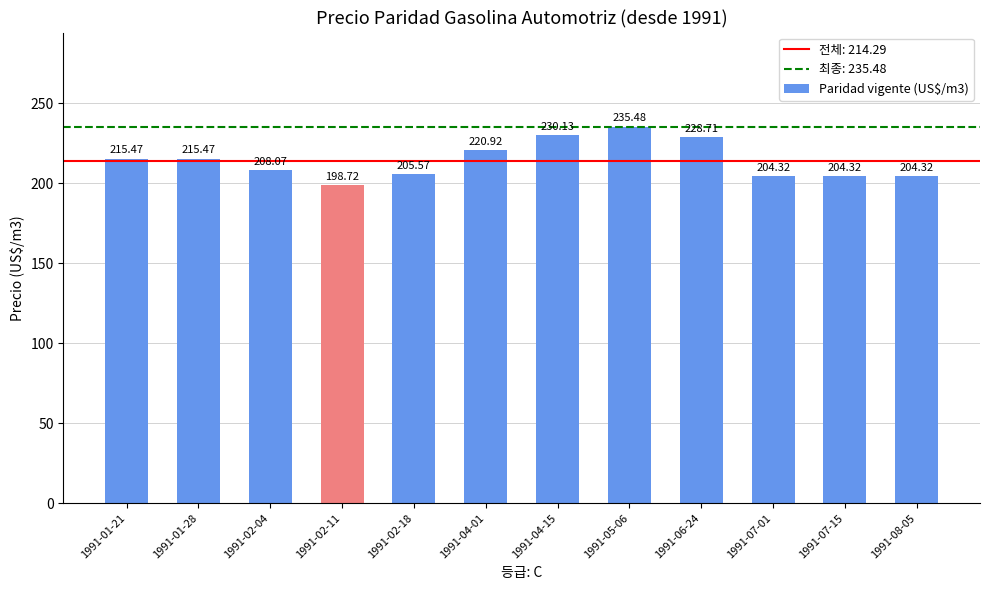

Which has a higher value, 1991-05-06 or 1991-02-04?

1991-05-06